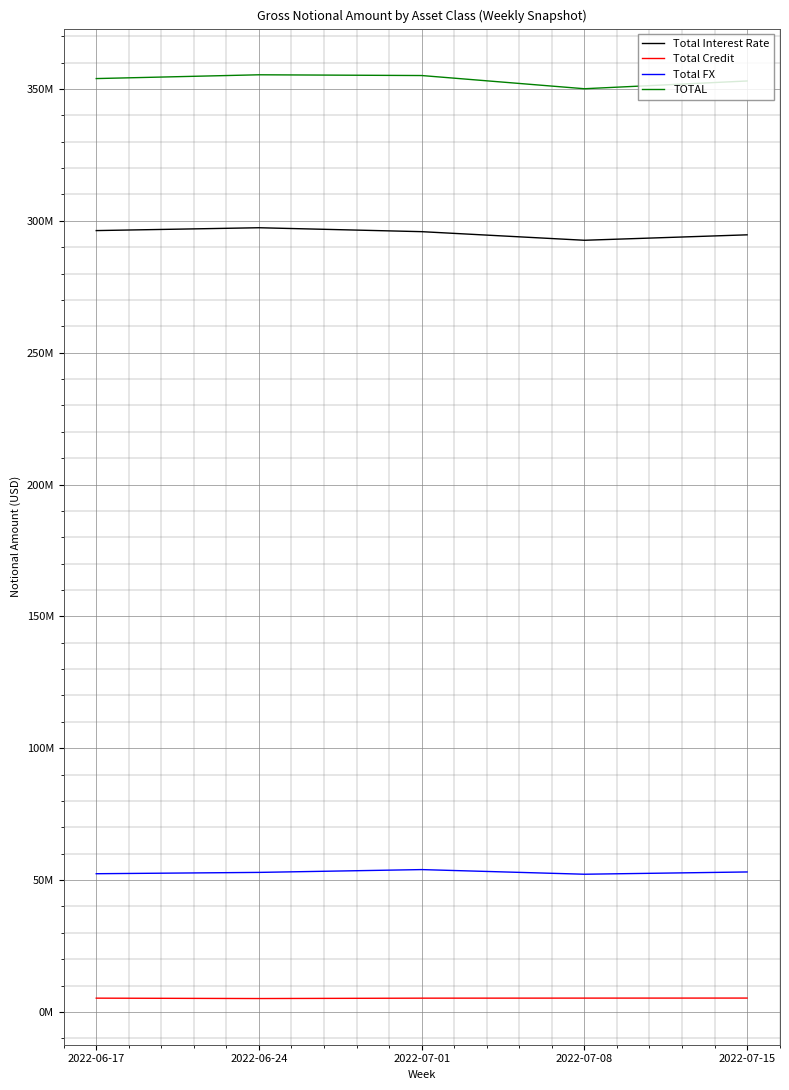

What is the label of the 2nd point from the left?

2022-06-24